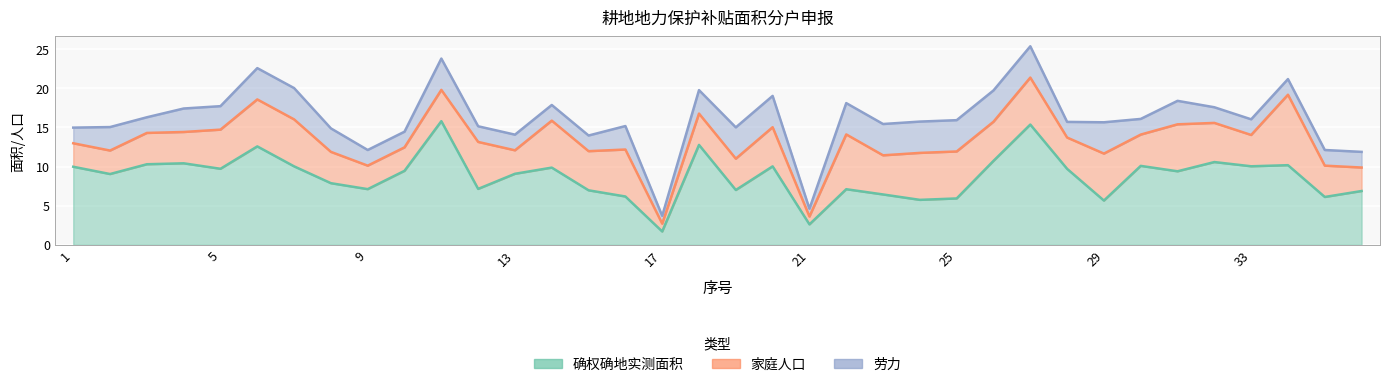

What is the difference between the 家庭人口 values at 7 and 19?

2.0